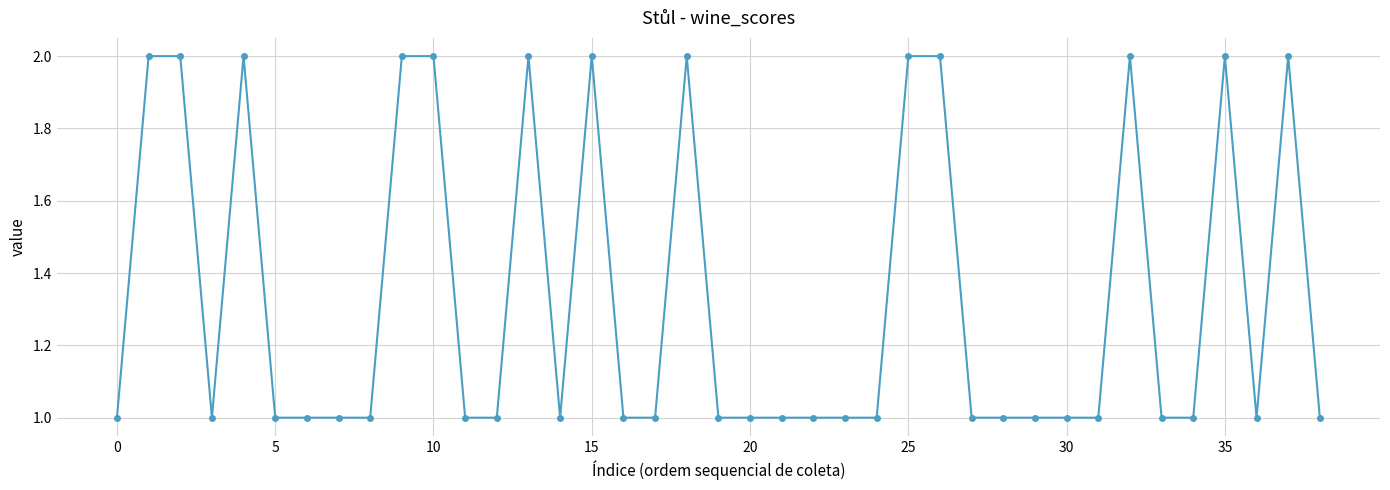

True or false: the data has more than 1 interior local peaks.

True